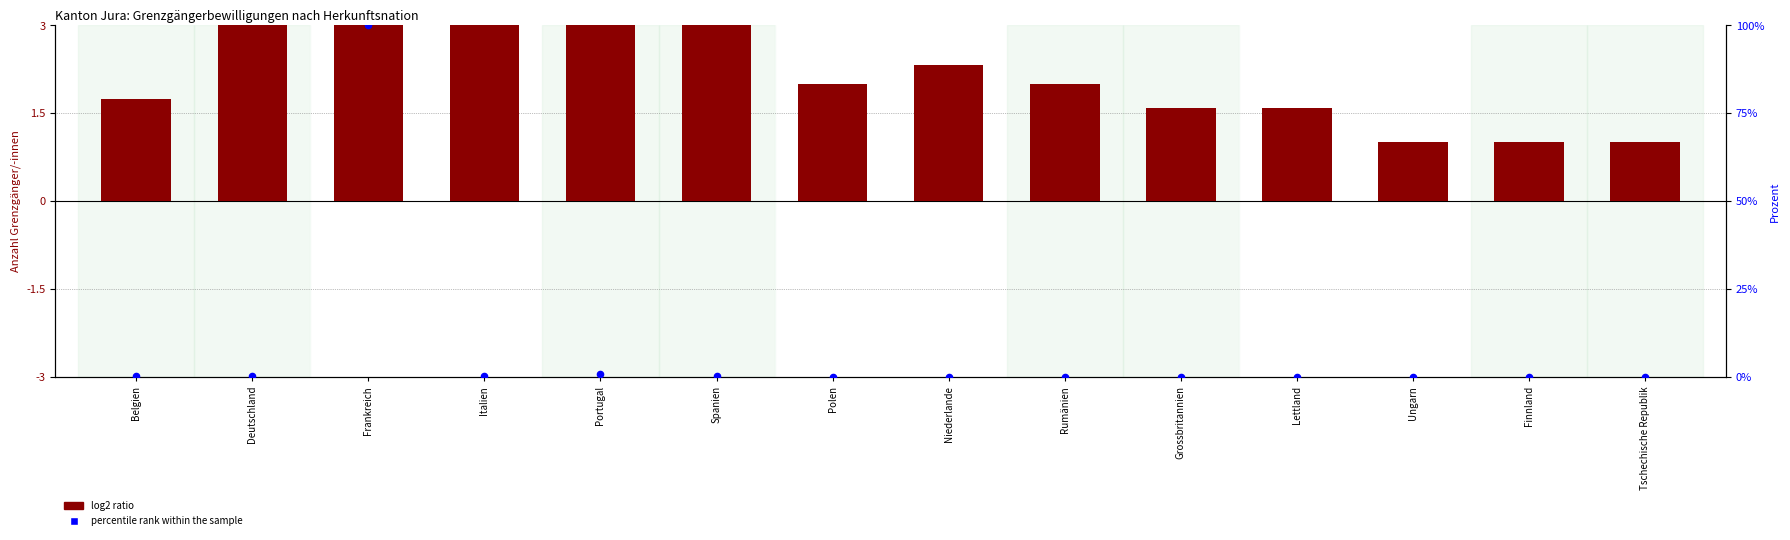

What are all the series names shown in the legend?

log2 ratio, percentile rank within the sample